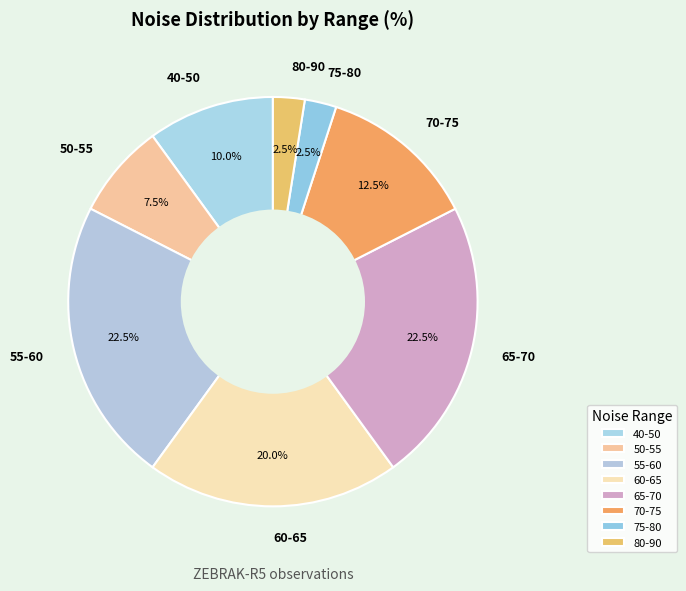

Which has a higher value, 75-80 or 65-70?

65-70